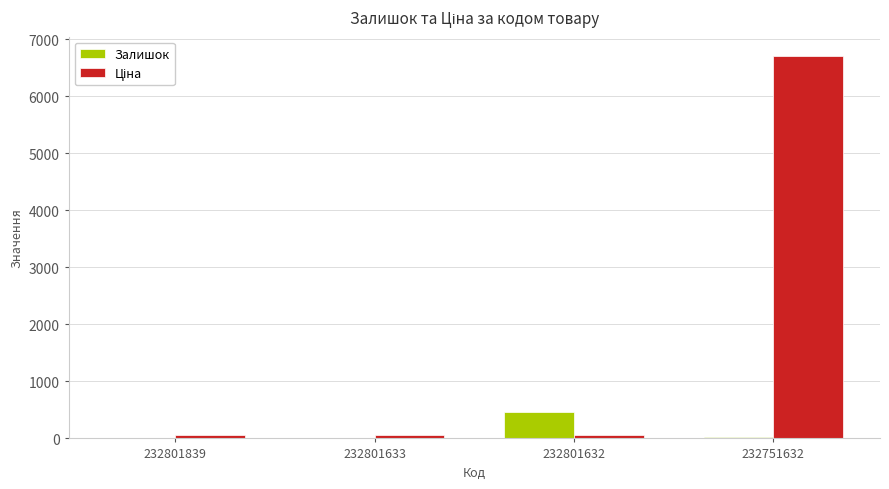

The Залишок series shows 32.0 at 232751632. True or false?

True